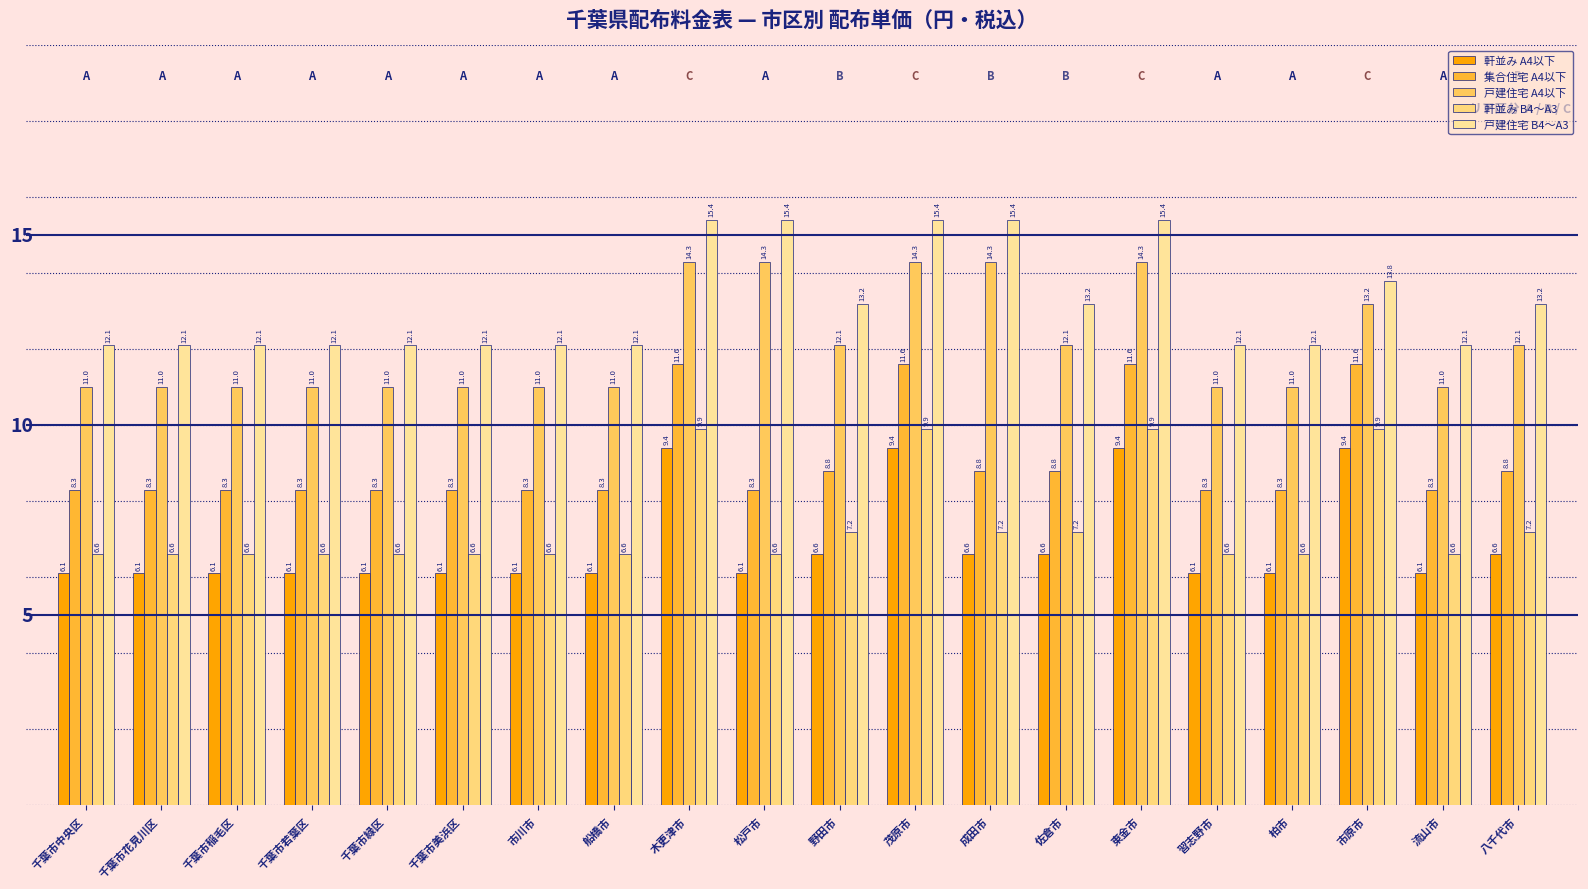

What is the difference between the 戸建住宅 B4～A3 values at 東金市 and 市川市?

3.3